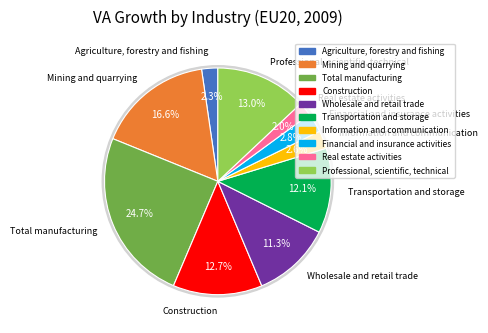

Rank the categories by value from lowest to highest.

Real estate activities, Agriculture, forestry and fishing, Information and communication, Financial and insurance activities, Wholesale and retail trade, Transportation and storage, Construction, Professional, scientific, technical, Mining and quarrying, Total manufacturing